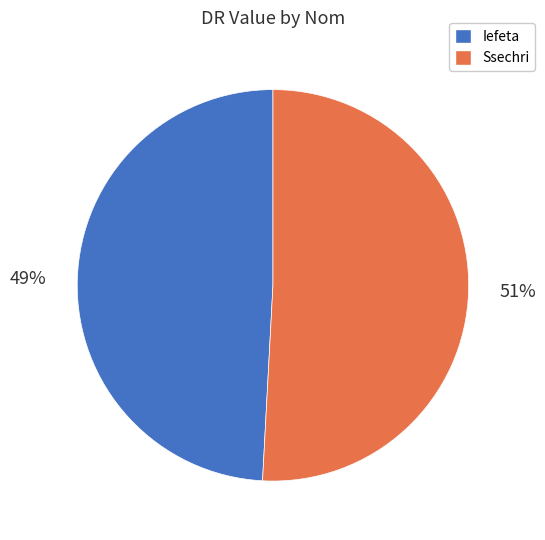

Does Iefeta represent more than half of the total?

No